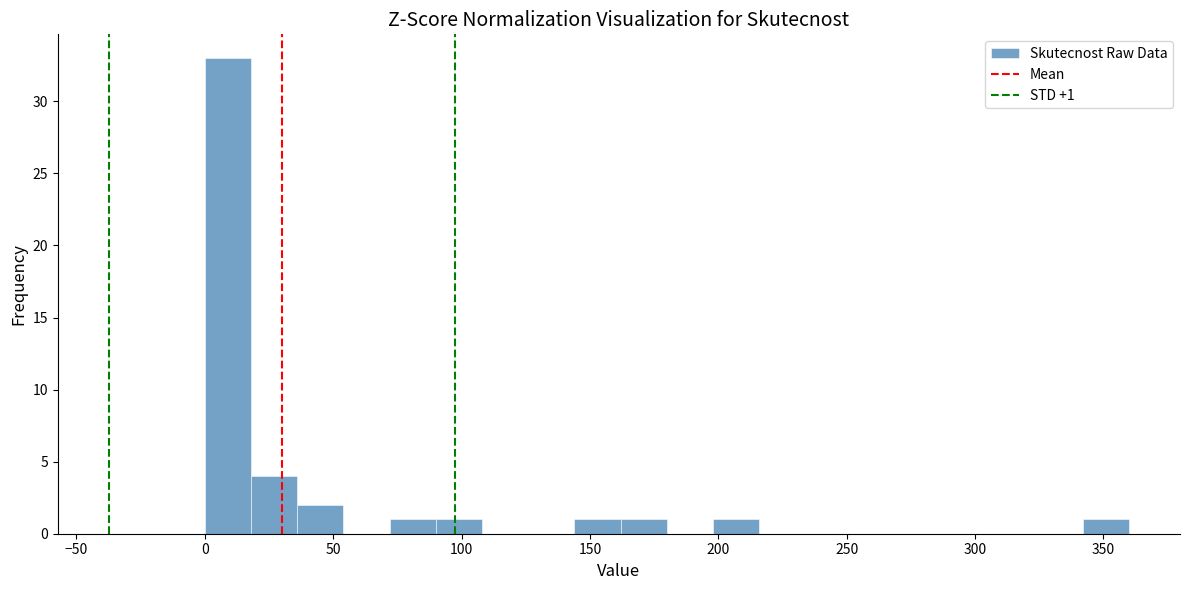

Read against the x-axis, roughly where is the centre of the tallest bar?

10